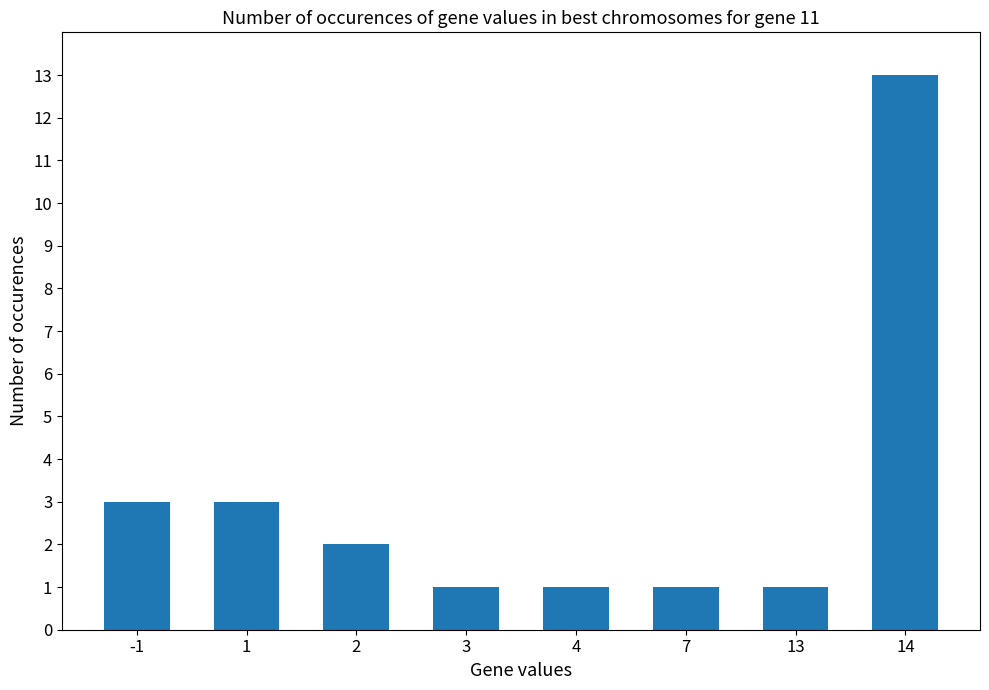

How many data points are less than 2?

4